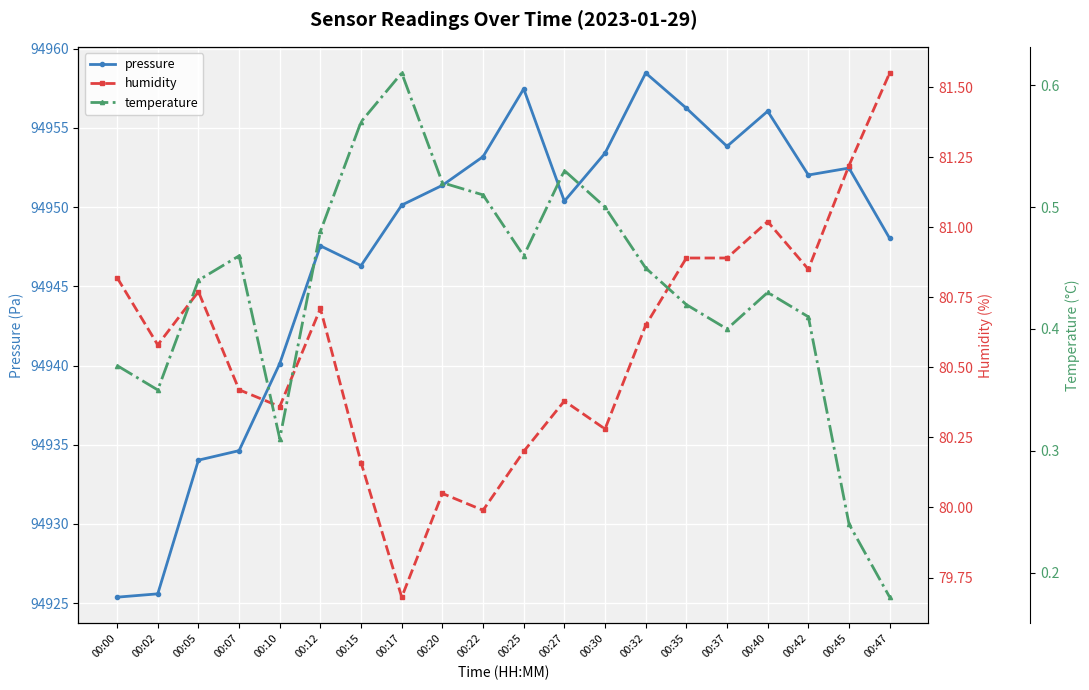

Is it true that temperature equals 0.6 at 00:00?

False